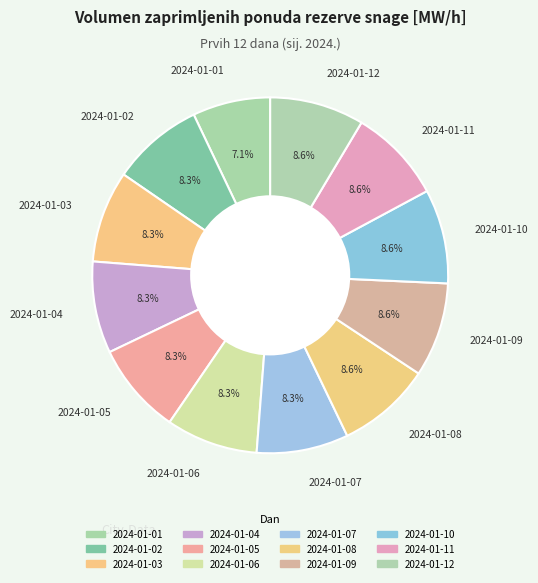

Is it true that 2024-01-10 is 1% of the pie?

False